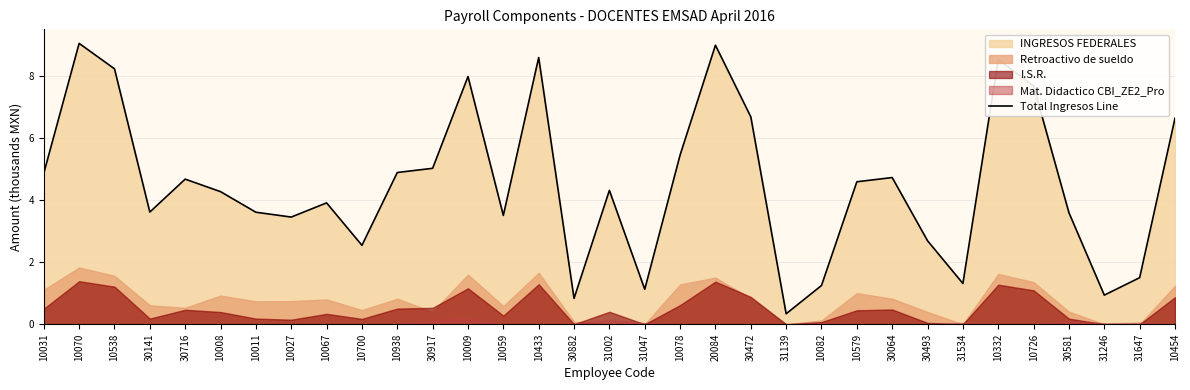

At which category does the data reach its first local peak?

10070